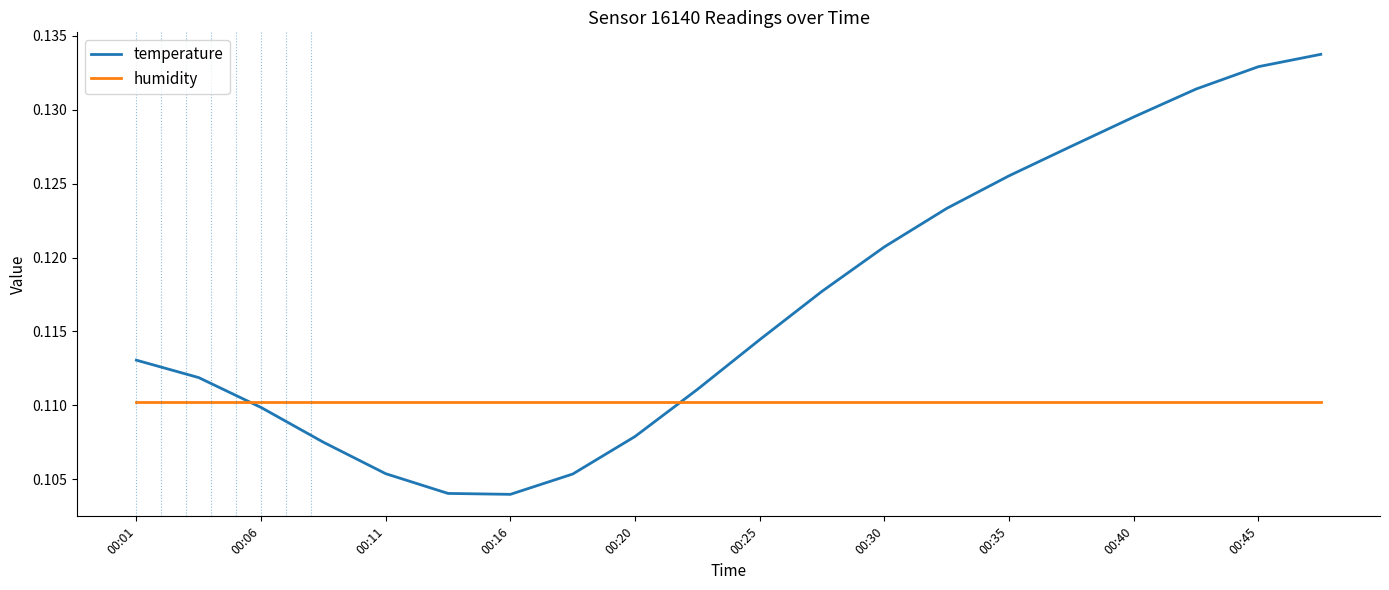

True or false: temperature and humidity cross at least once.

True